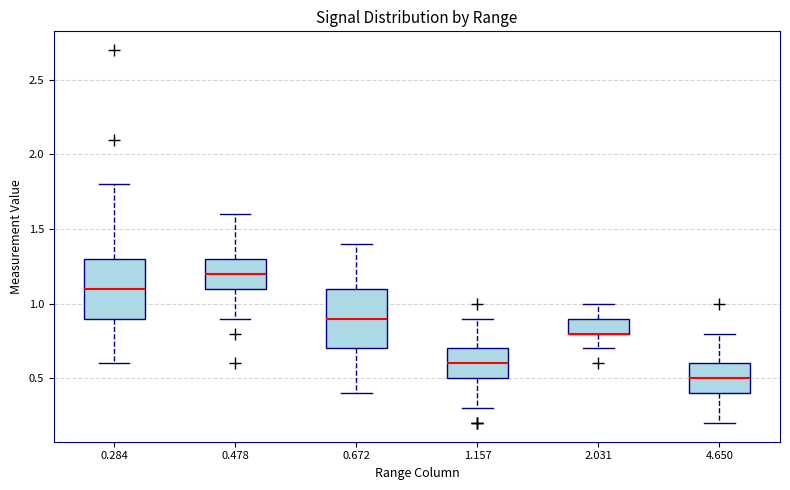

Reading left to right, read every box against the y-axis: the position of its median line, the range the box covers, and the ends of its whiskers. The values are not printed on the chart, so give them approximately, as read against the axis.

0.284: median 1.1, box 0.9 to 1.3, whiskers 0.6 to 1.8
0.478: median 1.2, box 1.1 to 1.3, whiskers 0.9 to 1.6
0.672: median 0.9, box 0.7 to 1.1, whiskers 0.4 to 1.4
1.157: median 0.6, box 0.5 to 0.7, whiskers 0.3 to 0.9
2.031: median 0.8 (drawn on the box's lower edge), box 0.8 to 0.9, whiskers 0.7 to 1.0
4.650: median 0.5, box 0.4 to 0.6, whiskers 0.2 to 0.8